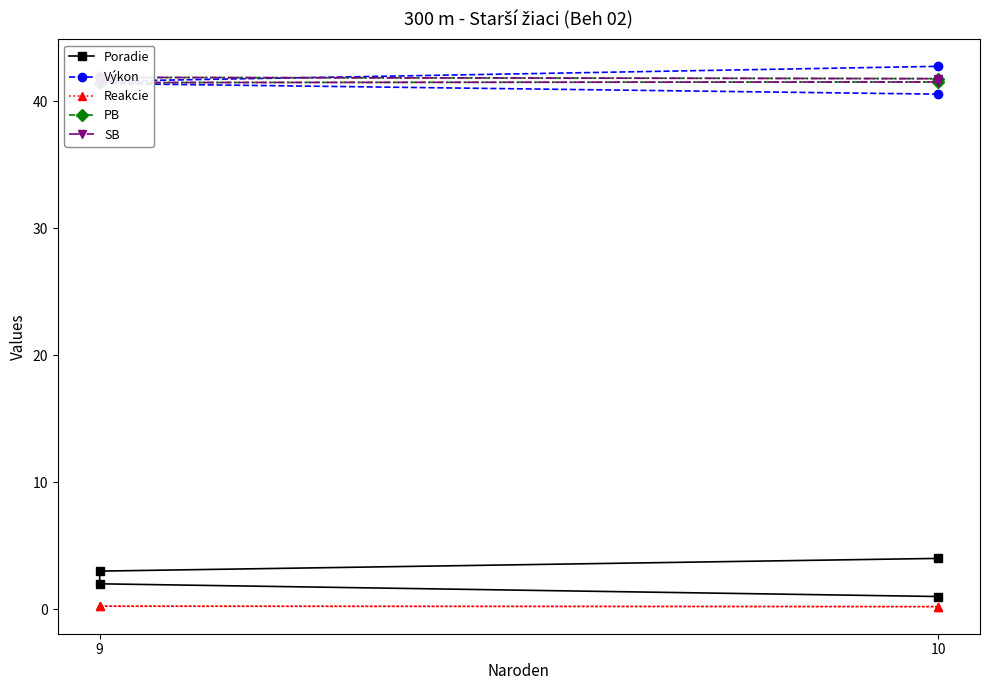

What is the average value of the Výkon series?

41.5